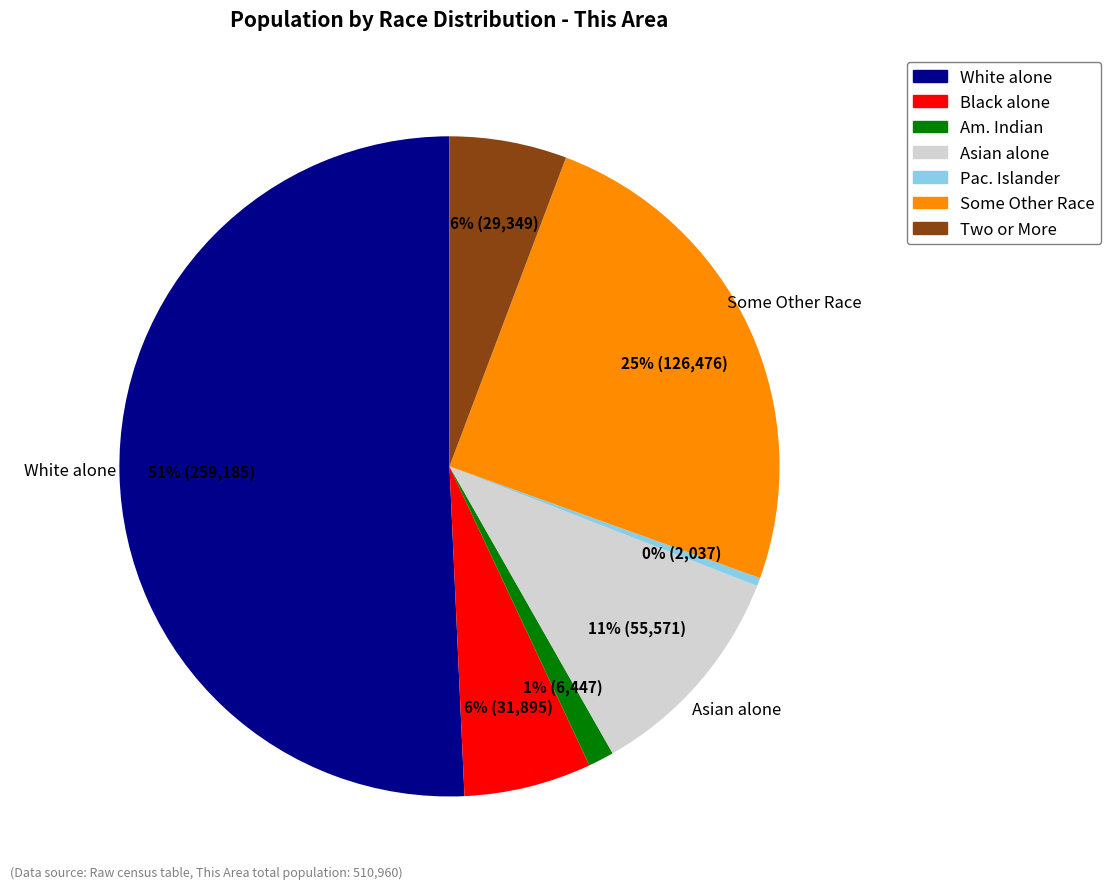

Is there a majority slice in this chart?

Yes